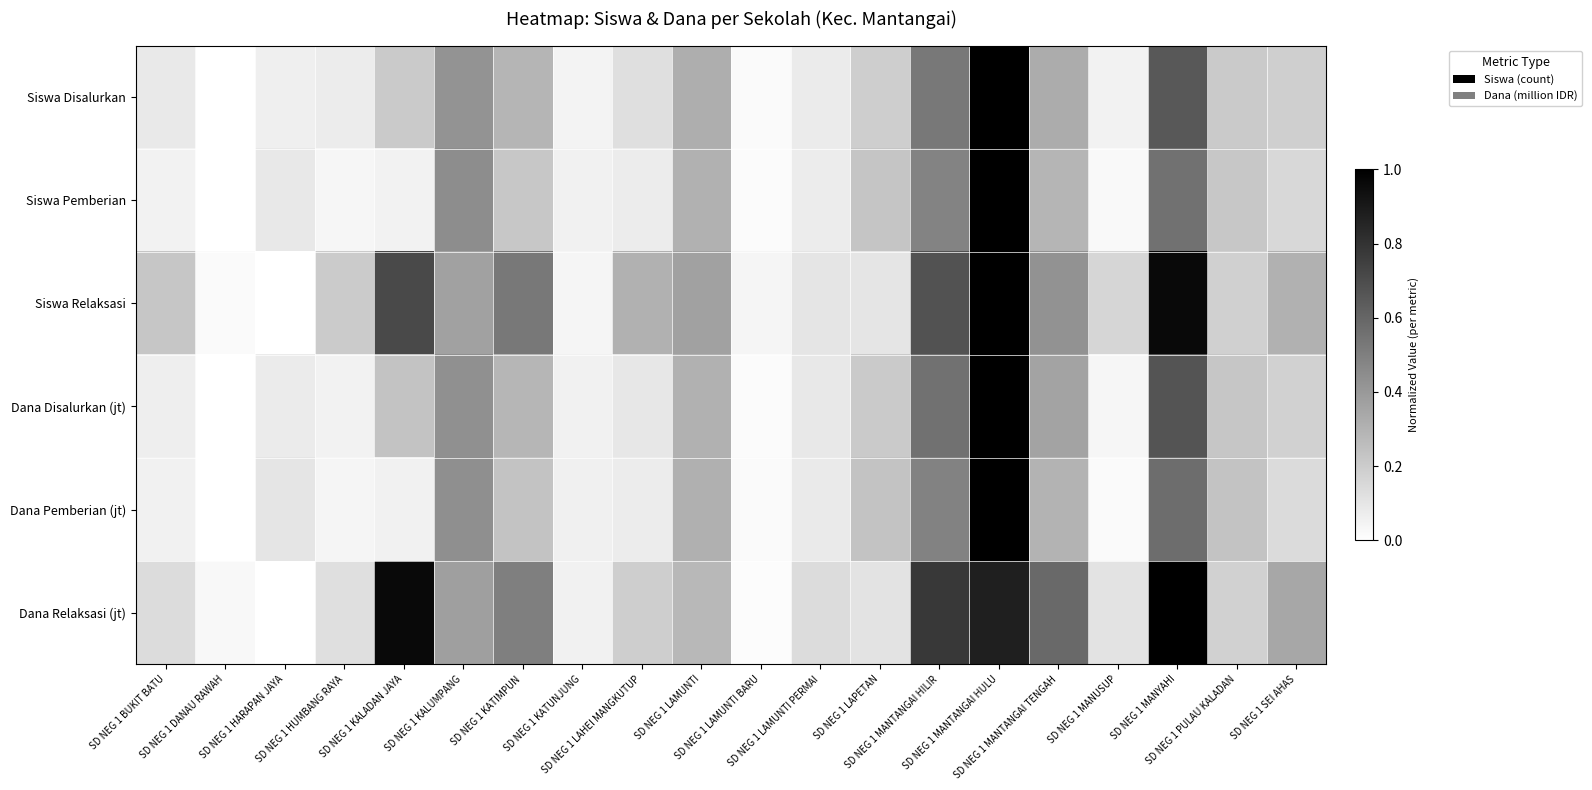

At how many categories does at least one series exceed 0?

20